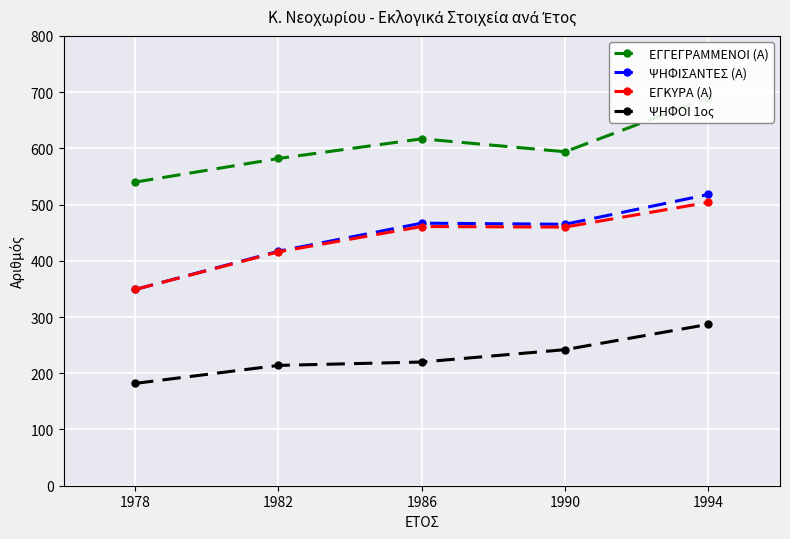

List the series in order of their peak value, highest first.

ΕΓΓΕΓΡΑΜΜΕΝΟΙ (Α), ΨΗΦΙΣΑΝΤΕΣ (Α), ΕΓΚΥΡΑ (Α), ΨΗΦΟΙ 1ος